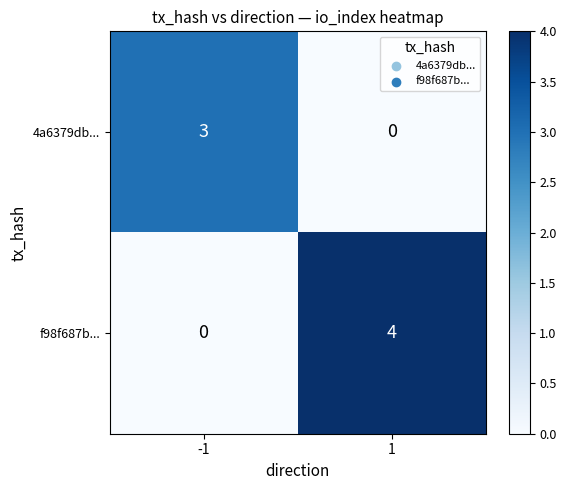

Reading left to right, what are all the values shown in this chart?

4a6379db...: 3	0
f98f687b...: 0	4